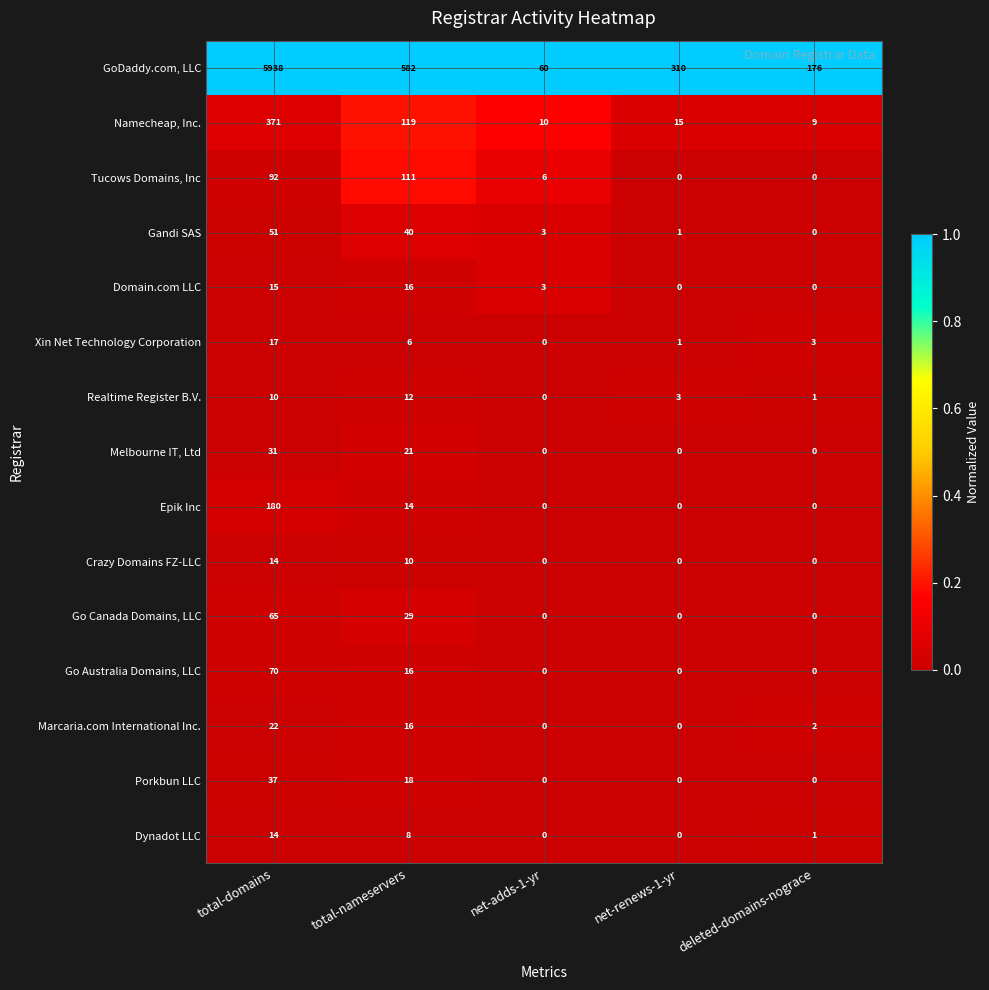

At which category does the chart reach its peak across all series?

total-domains